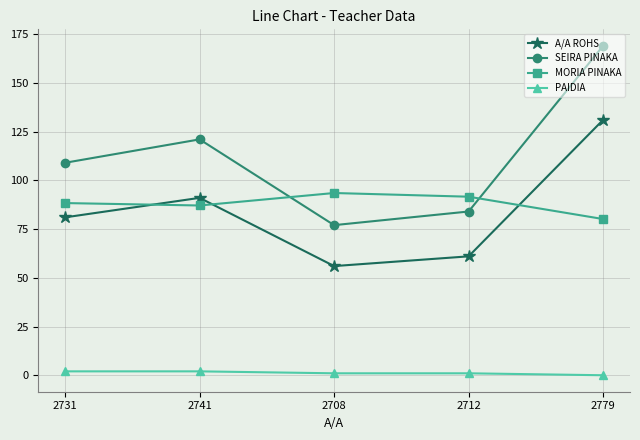

At which category does the chart reach its peak across all series?

2779